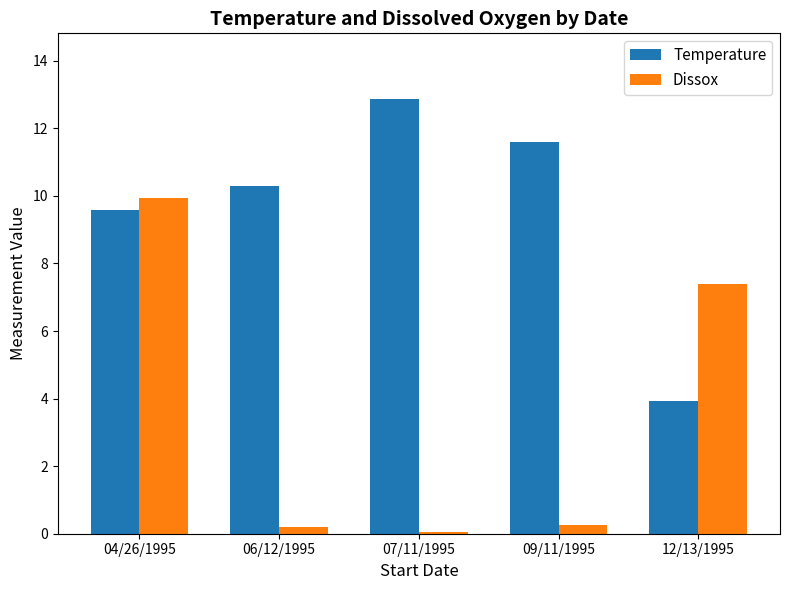

Which series has the widest spread of values?

Dissox